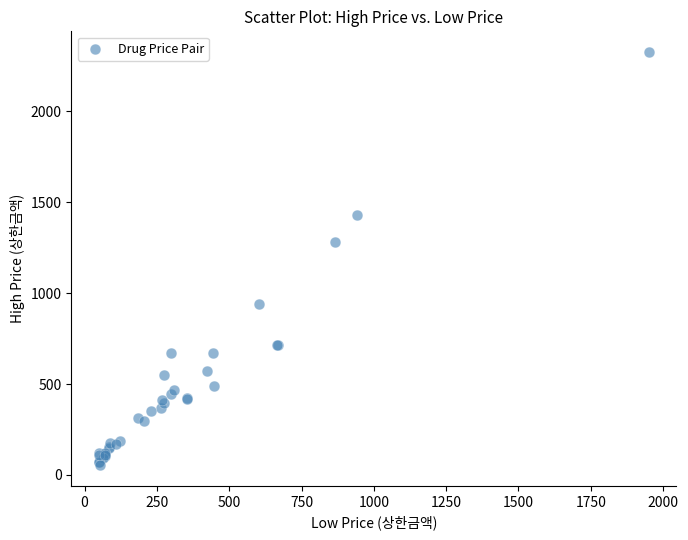

What Y value in the scatter plot is closest to 1190?

1281